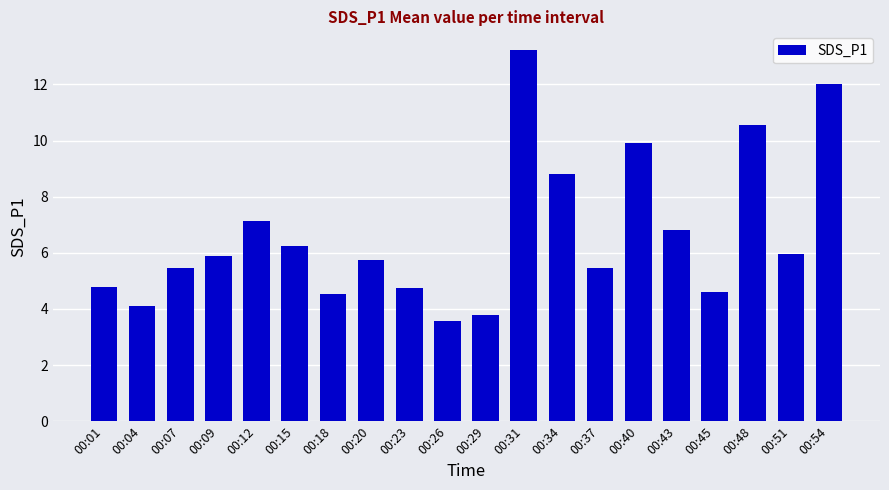

What is the maximum value shown in the chart?

13.2